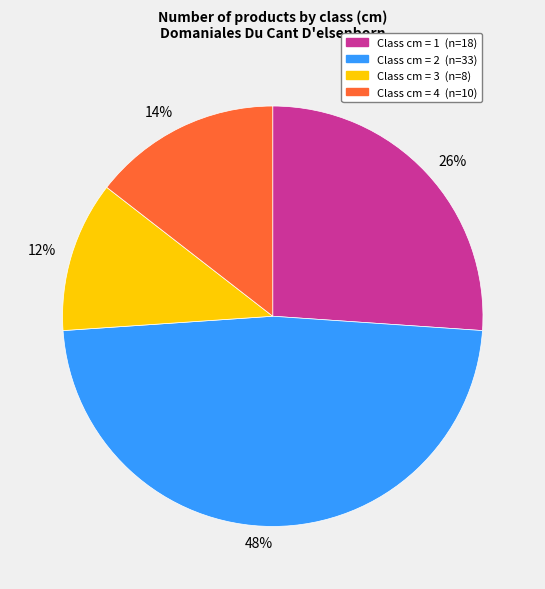

What is the largest slice in the pie chart?

48%